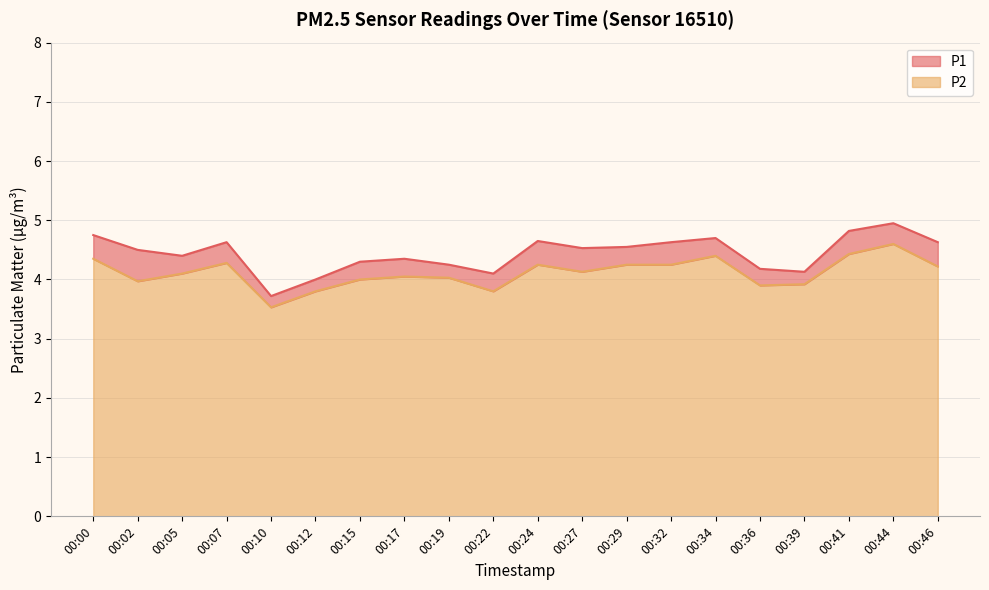

What value does the P1 series have at 00:15?

4.3